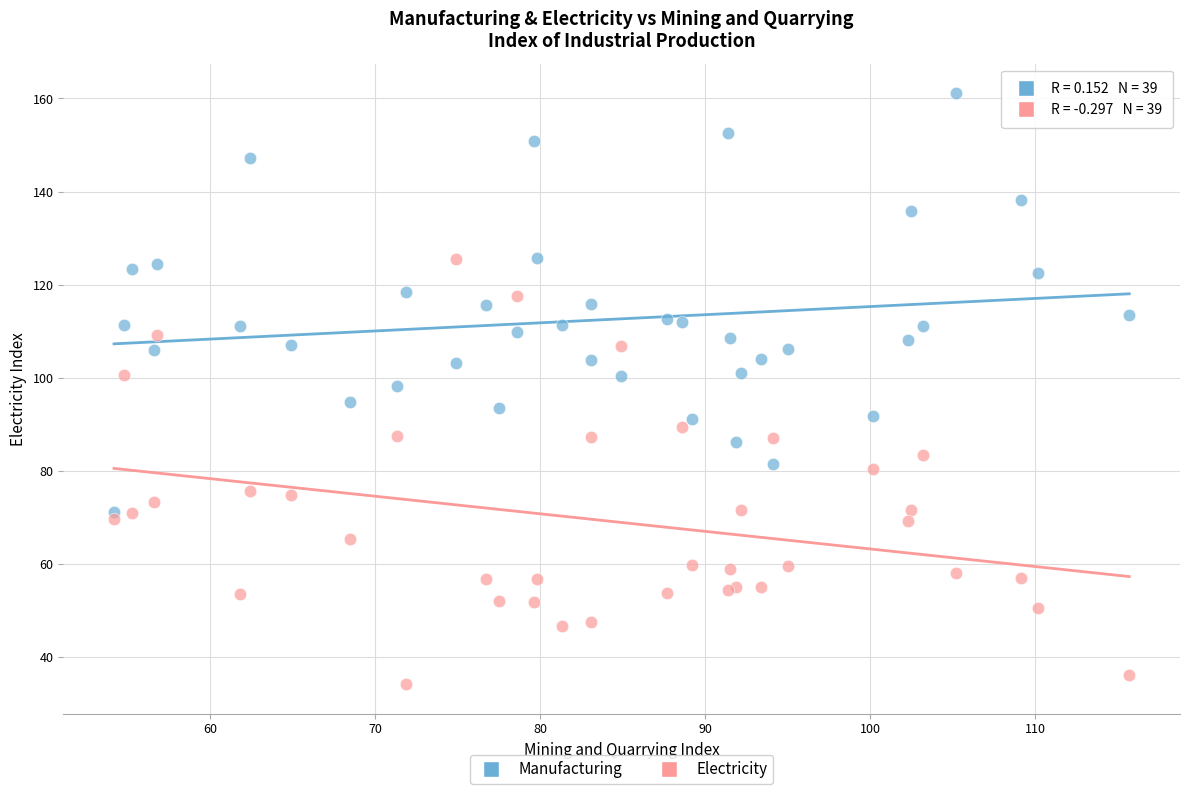

What is the X range (max minus min) for the scatter plot?

61.5